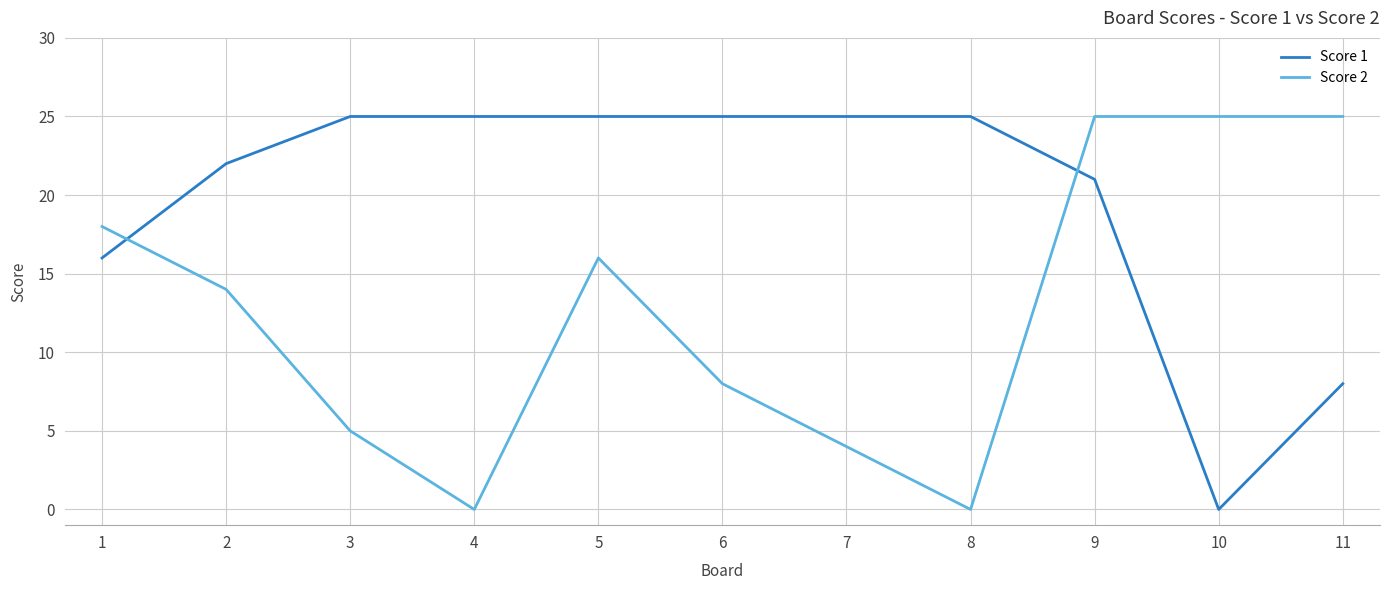

Is the value of Score 2 at 11 greater than the value of Score 1 at 9?

Yes